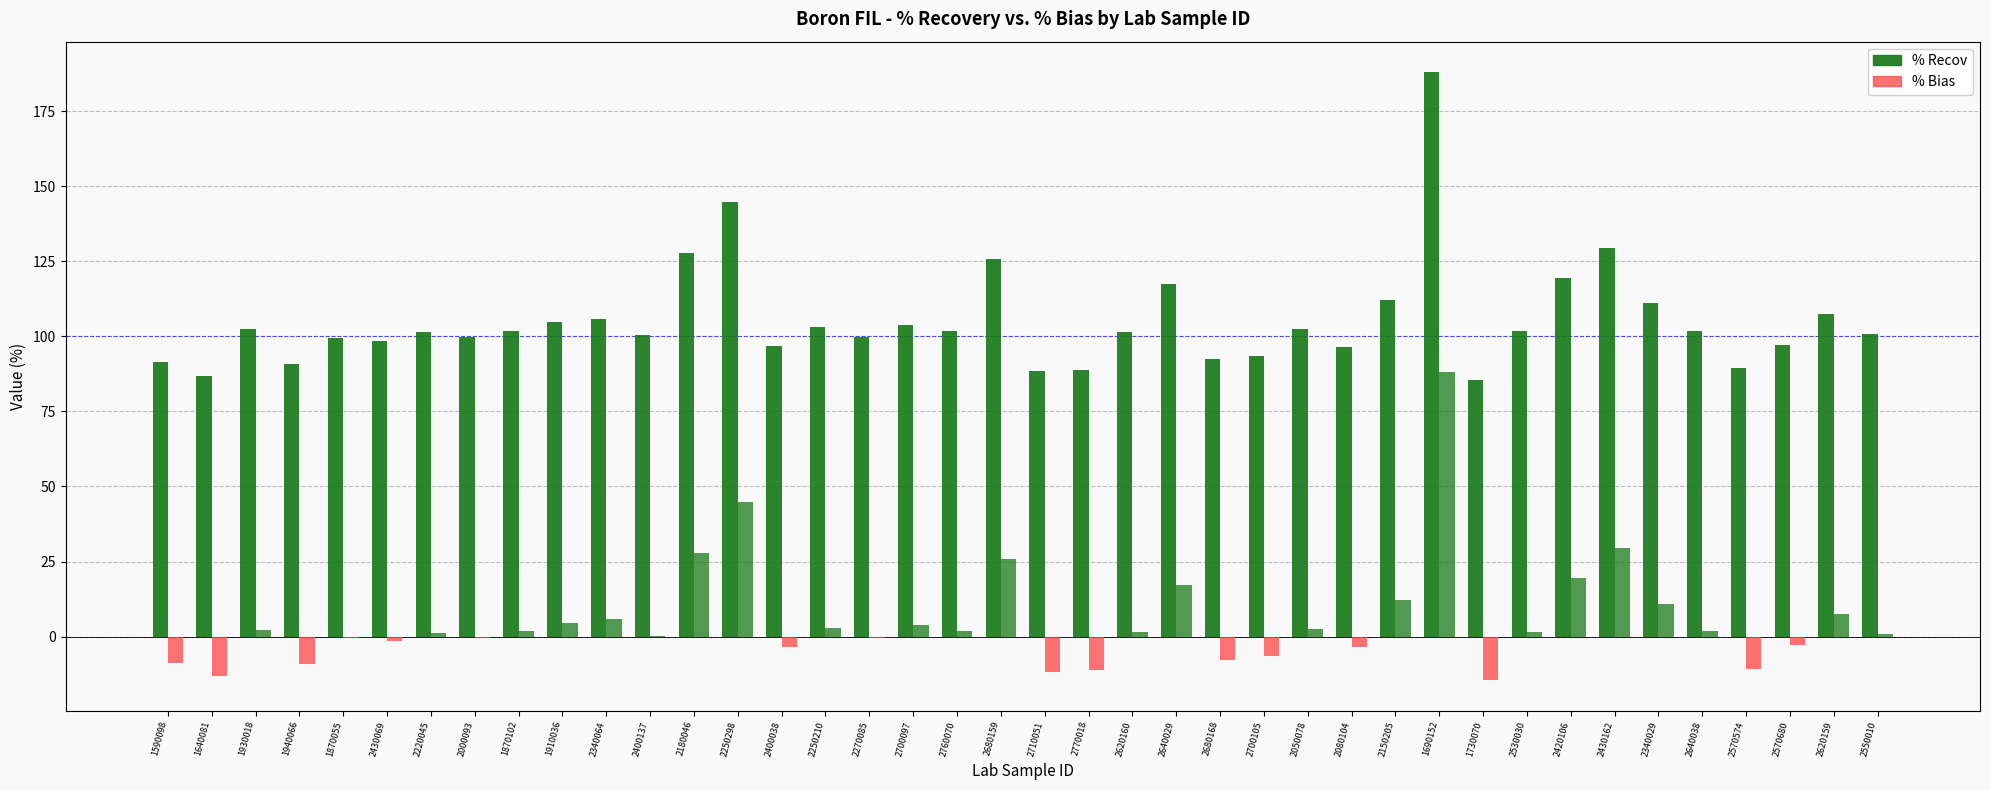

How many series are shown in this chart?

2